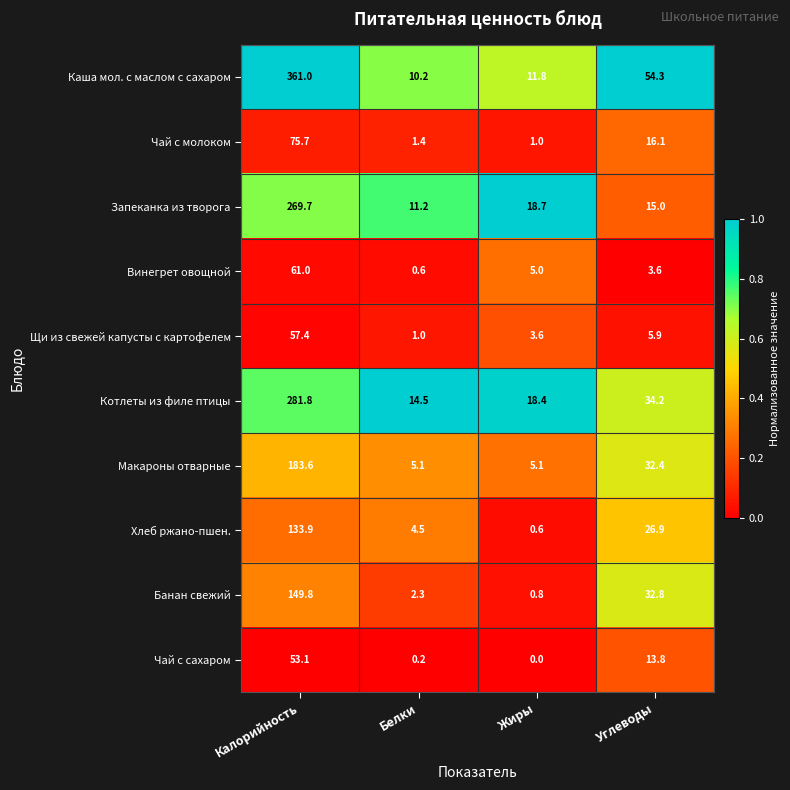

The value of Котлеты из филе птицы at Калорийность is 73.7. True or false?

False